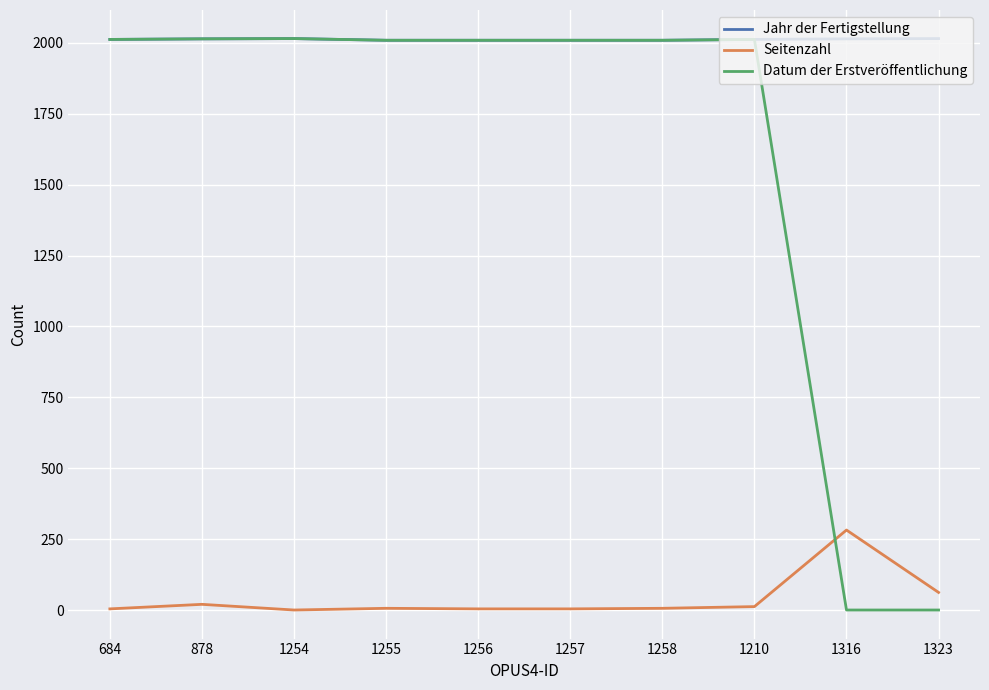

Which series has the largest total across all categories?

Jahr der Fertigstellung